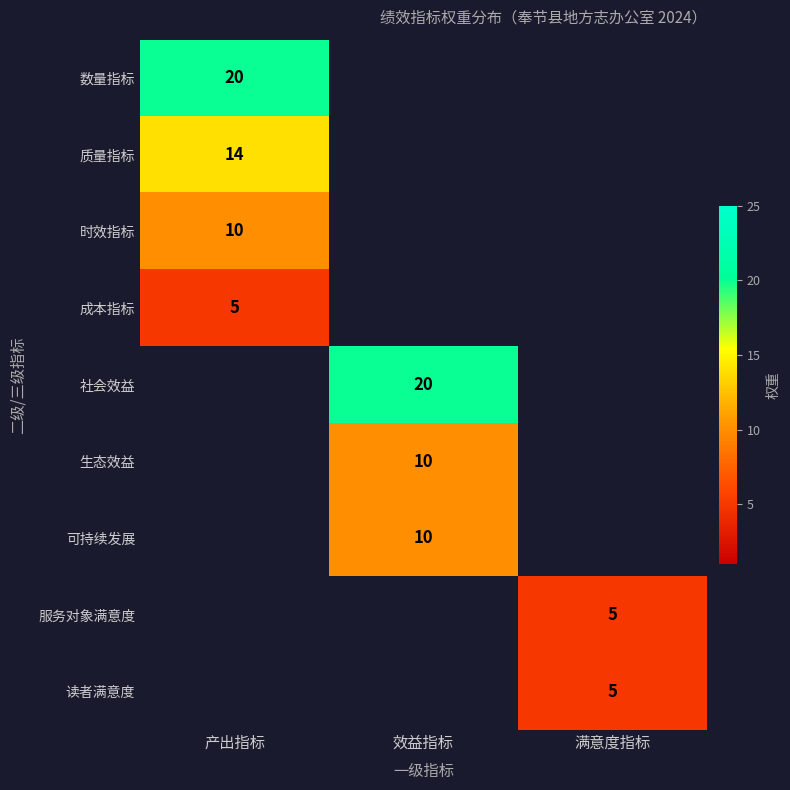

Between 效益指标 and 产出指标, which is larger?

产出指标